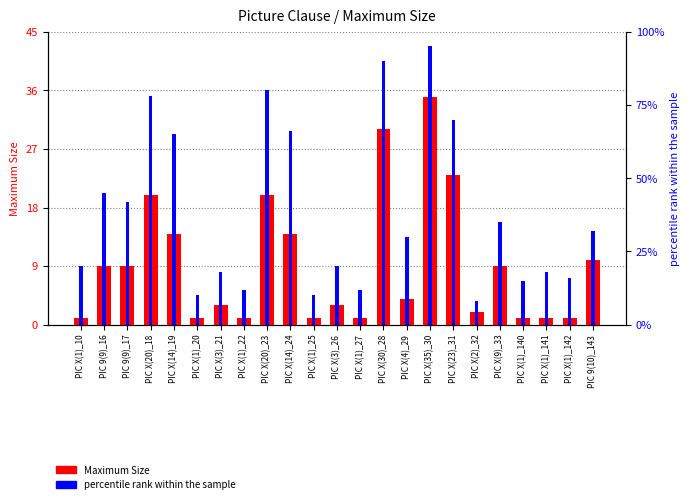

What is the maximum value for Maximum Size?

35